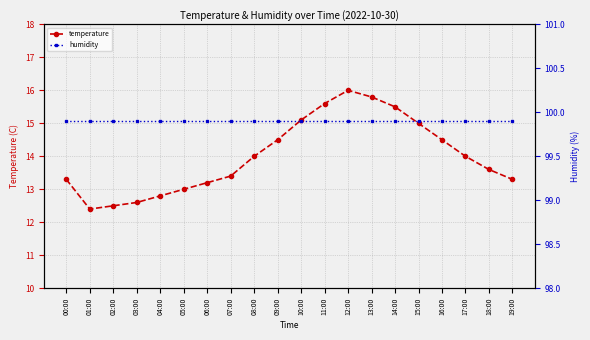

How many interior local valleys does the temperature series have?

1